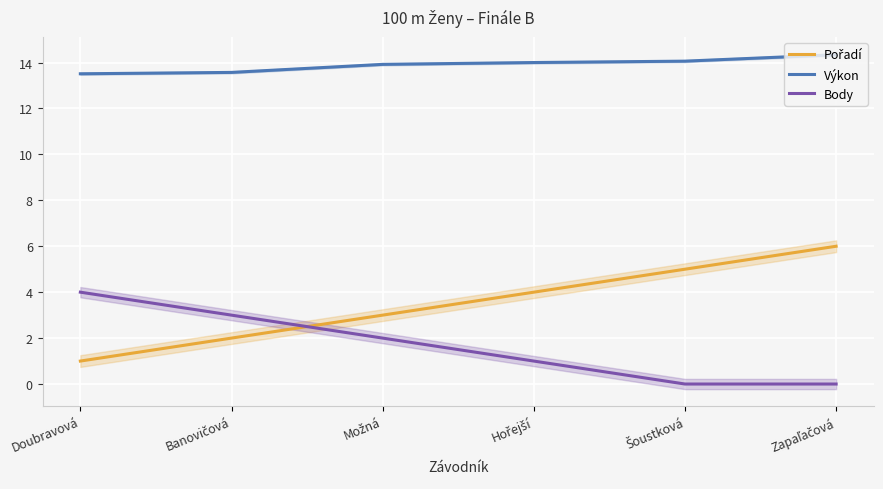

True or false: Body and Výkon cross at least once.

False